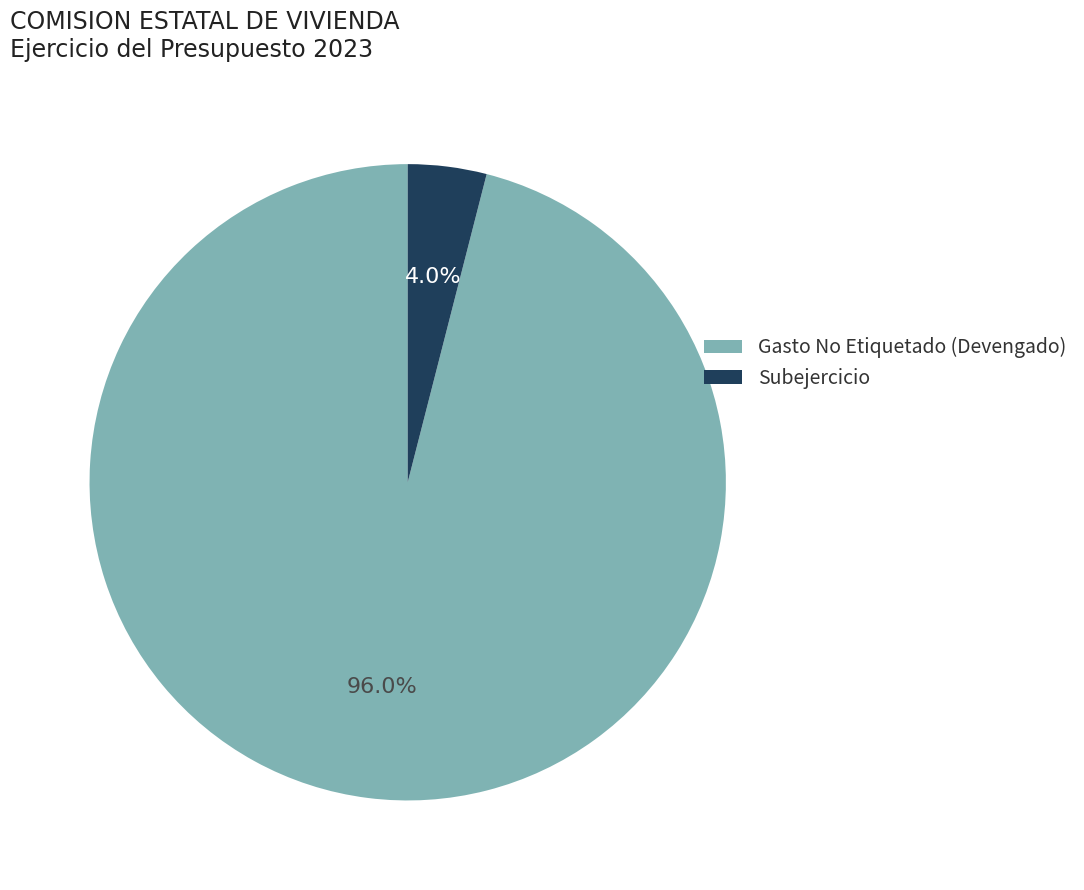

Rank the categories by value from lowest to highest.

Subejercicio, Gasto No Etiquetado (Devengado)